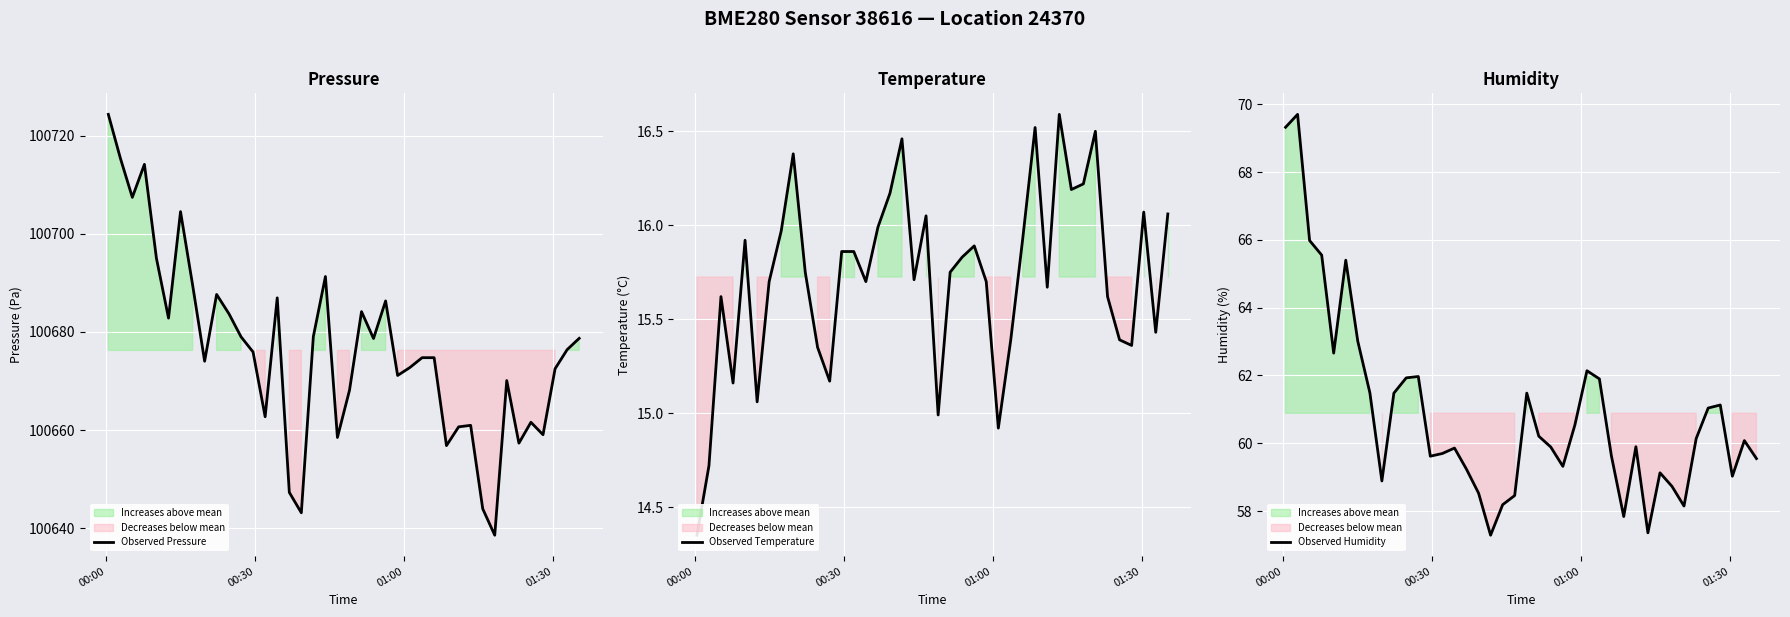

What is the minimum value for Observed Pressure?

100638.6